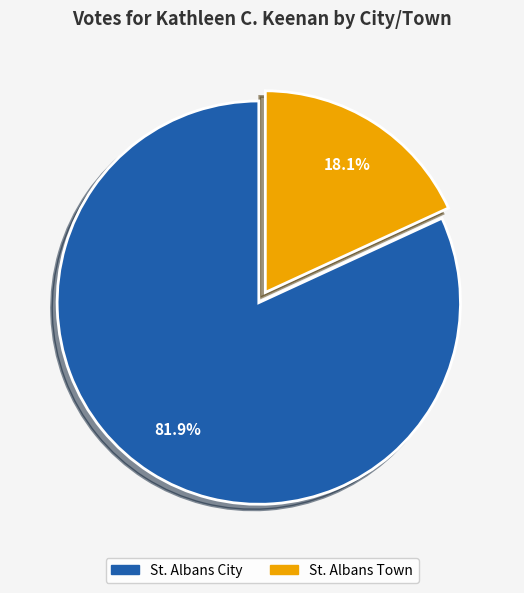

Is the sum of St. Albans Town and St. Albans City greater than half?

Yes